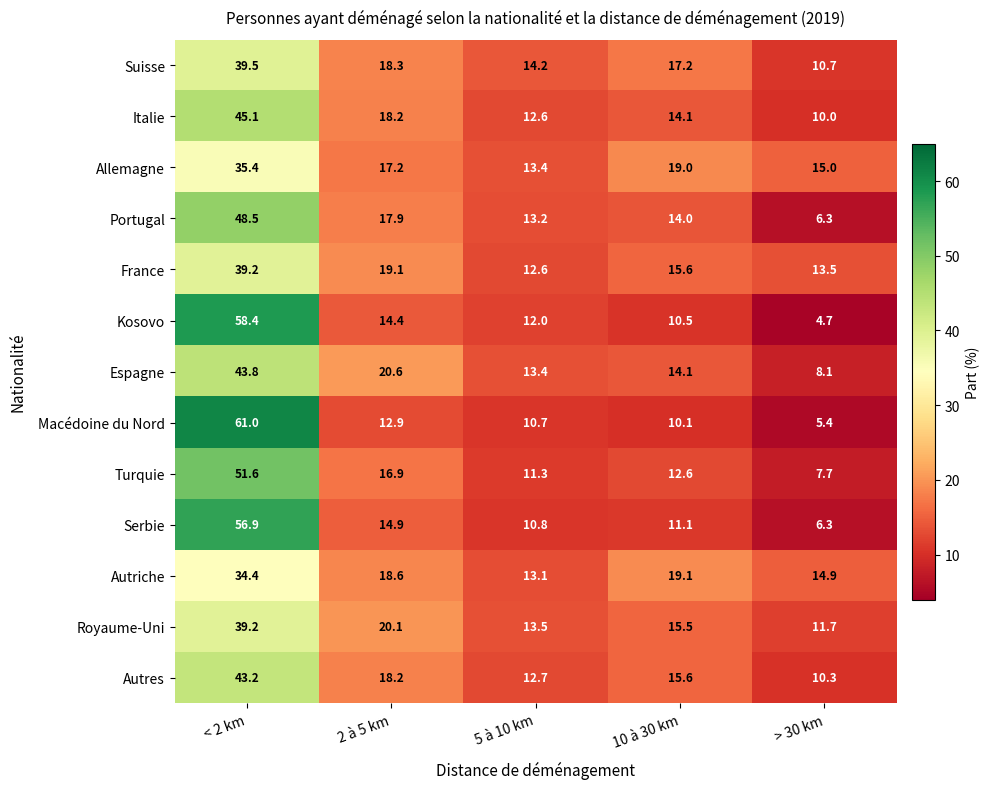

True or false: Espagne has a value of 43.8 at < 2 km.

True